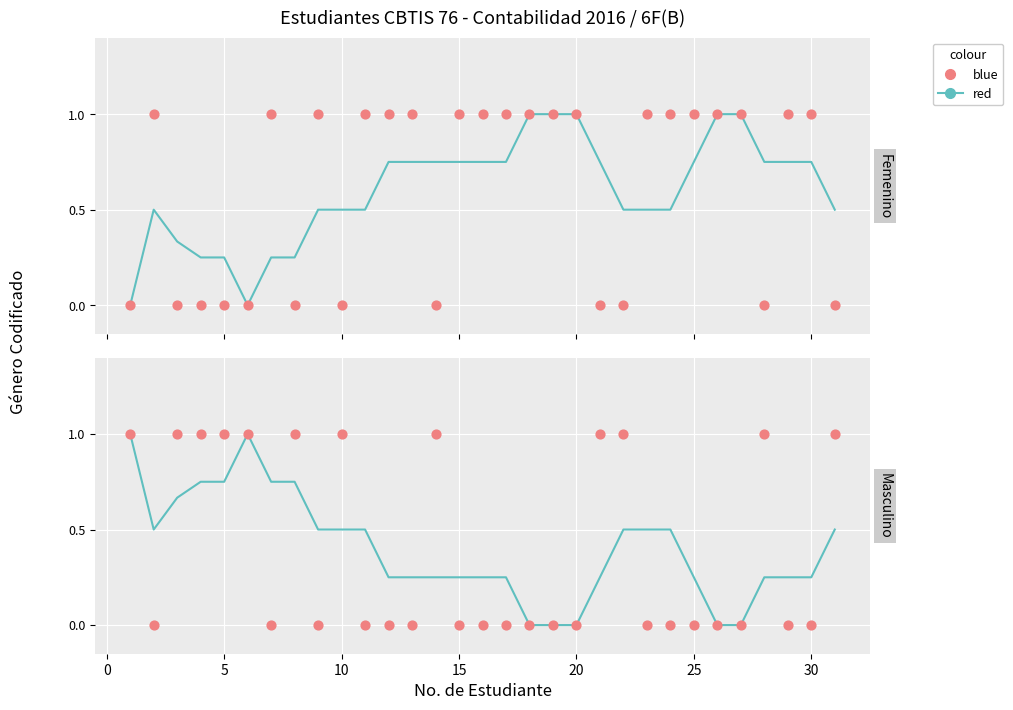

Which series reaches the minimum Y coordinate?

red